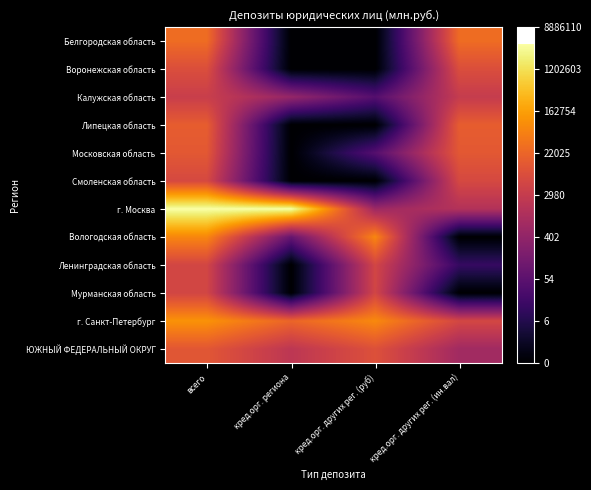

Reading right to left, what are all the values shown in this chart?

Белгородская область: кред.орг. других рег. (ин.вал)=10.3	кред.орг. других рег. (руб)=0.0	кред.орг. региона=0.0	всего=10.3
Воронежская область: кред.орг. других рег. (ин.вал)=9.0	кред.орг. других рег. (руб)=0.0	кред.орг. региона=0.0	всего=9.0
Калужская область: кред.орг. других рег. (ин.вал)=8.0	кред.орг. других рег. (руб)=3.8	кред.орг. региона=6.2	всего=8.2
Липецкая область: кред.орг. других рег. (ин.вал)=9.7	кред.орг. других рег. (руб)=0.0	кред.орг. региона=0.0	всего=9.7
Московская область: кред.орг. других рег. (ин.вал)=9.5	кред.орг. других рег. (руб)=3.8	кред.орг. региона=0.0	всего=9.5
Смоленская область: кред.орг. других рег. (ин.вал)=8.8	кред.орг. других рег. (руб)=0.0	кред.орг. региона=0.0	всего=8.8
г. Москва: кред.орг. других рег. (ин.вал)=7.3	кред.орг. других рег. (руб)=6.5	кред.орг. региона=15.2	всего=15.2
Вологодская область: кред.орг. других рег. (ин.вал)=0.0	кред.орг. других рег. (руб)=11.2	кред.орг. региона=4.4	всего=11.2
Ленинградская область: кред.орг. других рег. (ин.вал)=2.6	кред.орг. других рег. (руб)=8.6	кред.орг. региона=0.0	всего=8.6
Мурманская область: кред.орг. других рег. (ин.вал)=0.0	кред.орг. других рег. (руб)=8.6	кред.орг. региона=0.0	всего=8.6
г. Санкт-Петербург: кред.орг. других рег. (ин.вал)=8.7	кред.орг. других рег. (руб)=11.3	кред.орг. региона=10.0	всего=11.6
ЮЖНЫЙ ФЕДЕРАЛЬНЫЙ ОКРУГ: кред.орг. других рег. (ин.вал)=6.6	кред.орг. других рег. (руб)=9.1	кред.орг. региона=7.7	всего=9.4